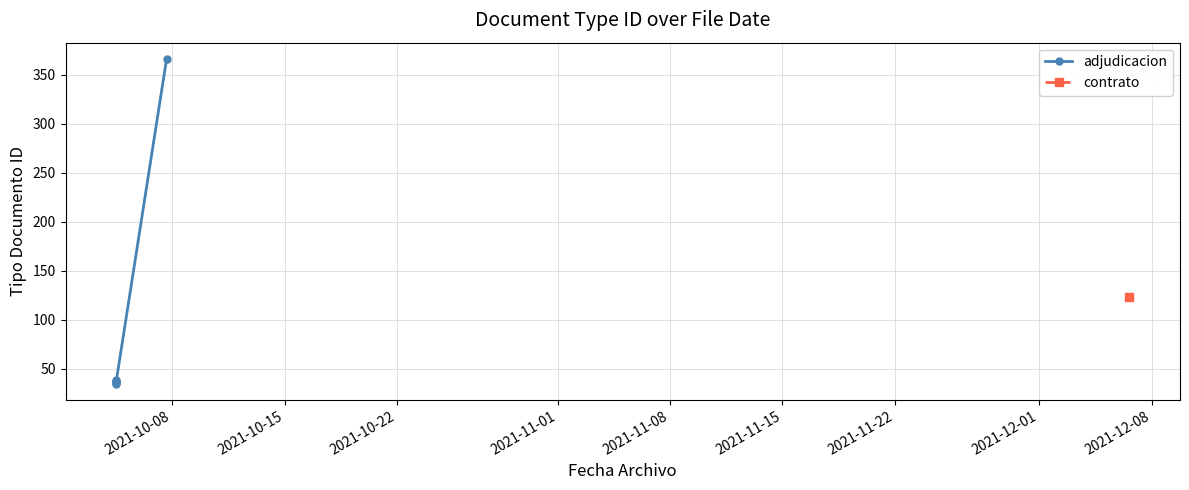

How many interior local peaks (higher than both neighbors) does the data have?

2